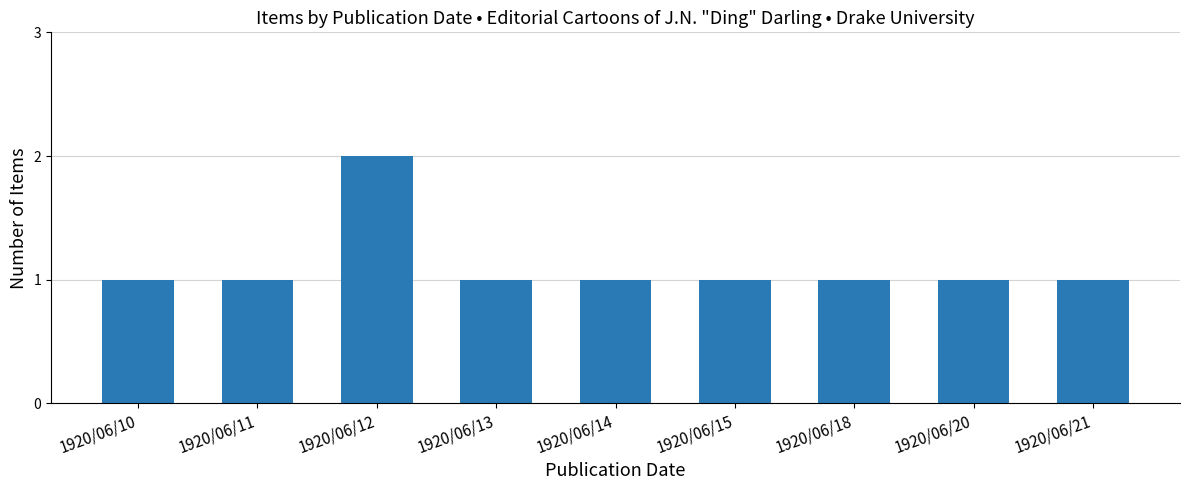

Reading left to right, transcribe all the data shown in this chart.

1	1	2	1	1	1	1	1	1